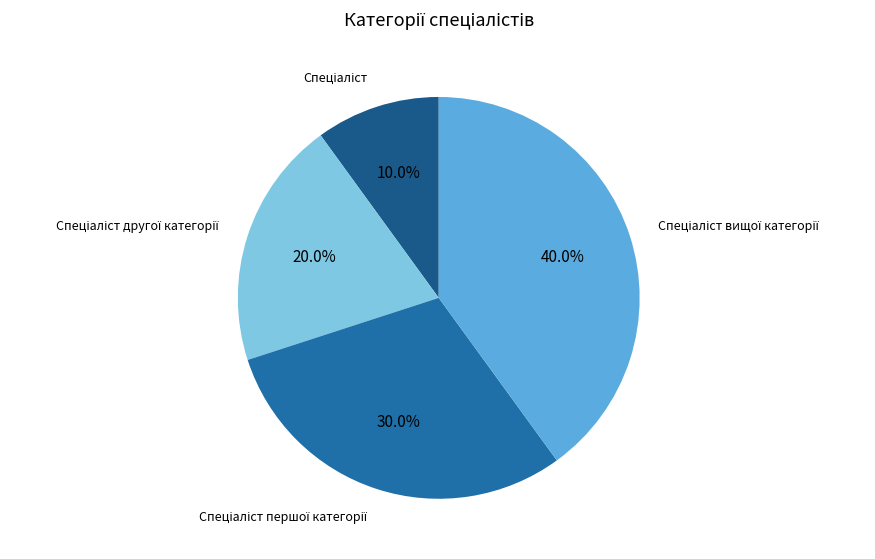

Does any single category account for the majority?

No